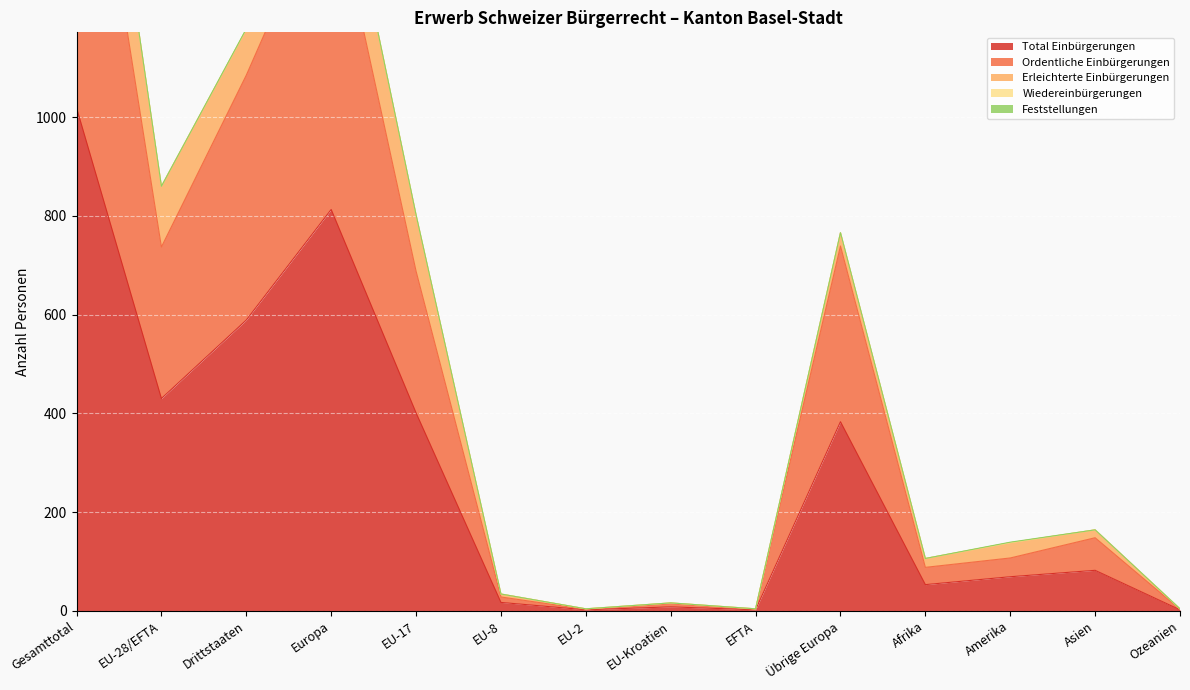

True or false: Wiedereinbürgerungen and Total Einbürgerungen cross at least once.

False